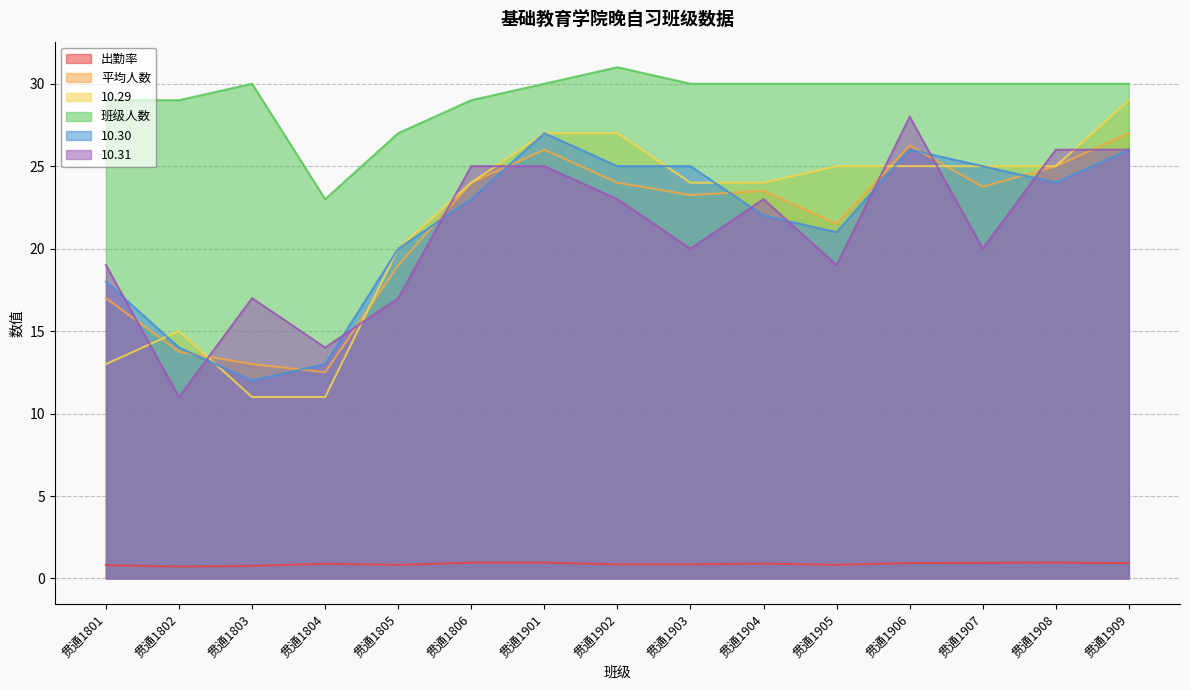

The 10.30 series shows 21.0 at 贯通1905. True or false?

True